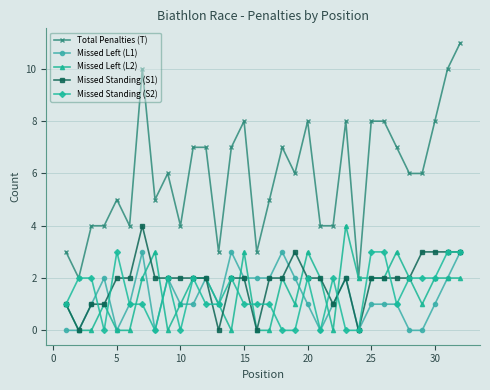

True or false: Missed Standing (S1) has more than 2 interior local peaks.

True